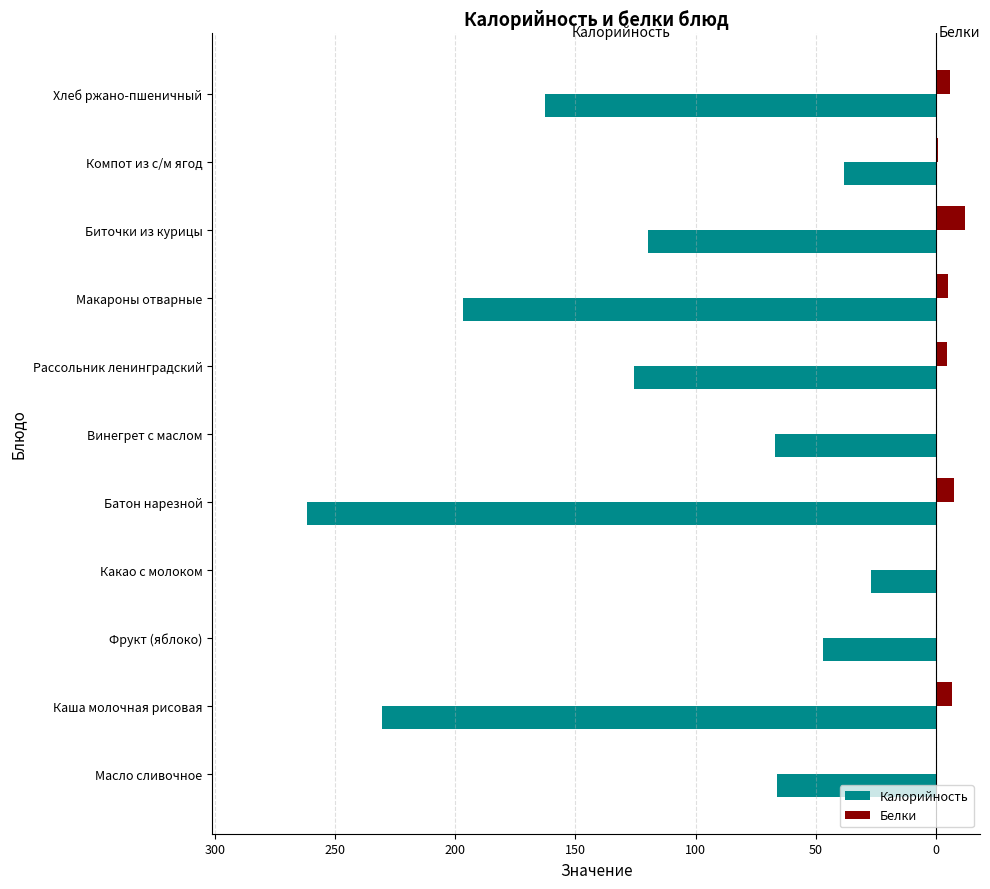

What are all the series names shown in the legend?

Калорийность, Белки